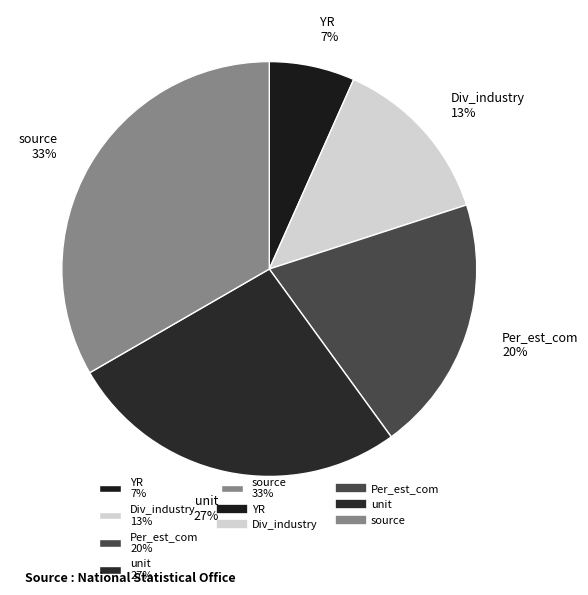

To the nearest percent, what is the average slice percentage?

20%